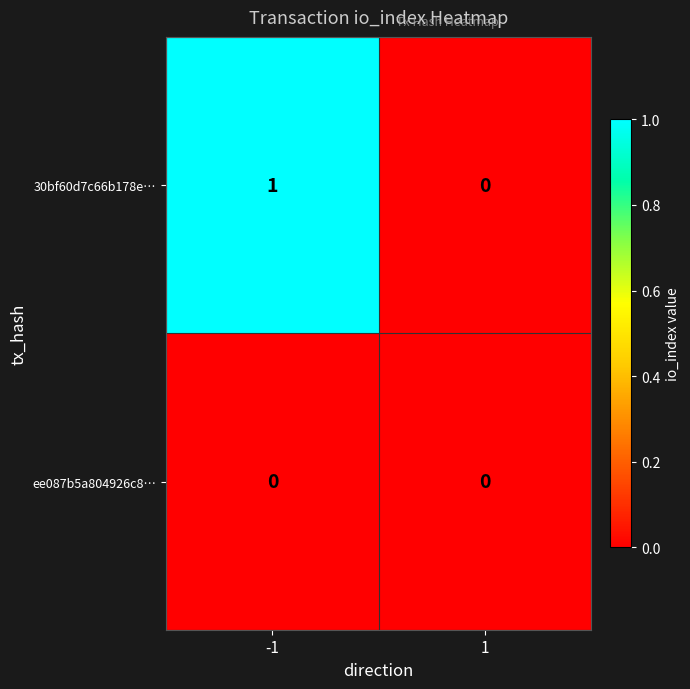

Reading left to right, transcribe all the data shown in this chart.

30bf60d7c66b178e…: -1=1	1=0
ee087b5a804926c8…: -1=0	1=0